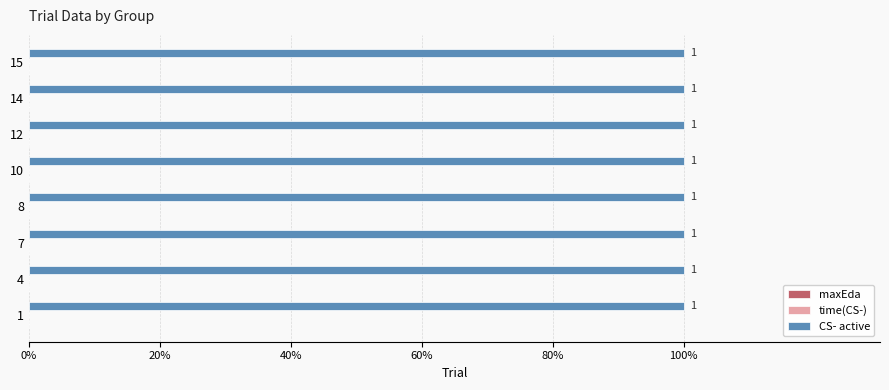

What is the spread (max minus min) of values at 15?

1